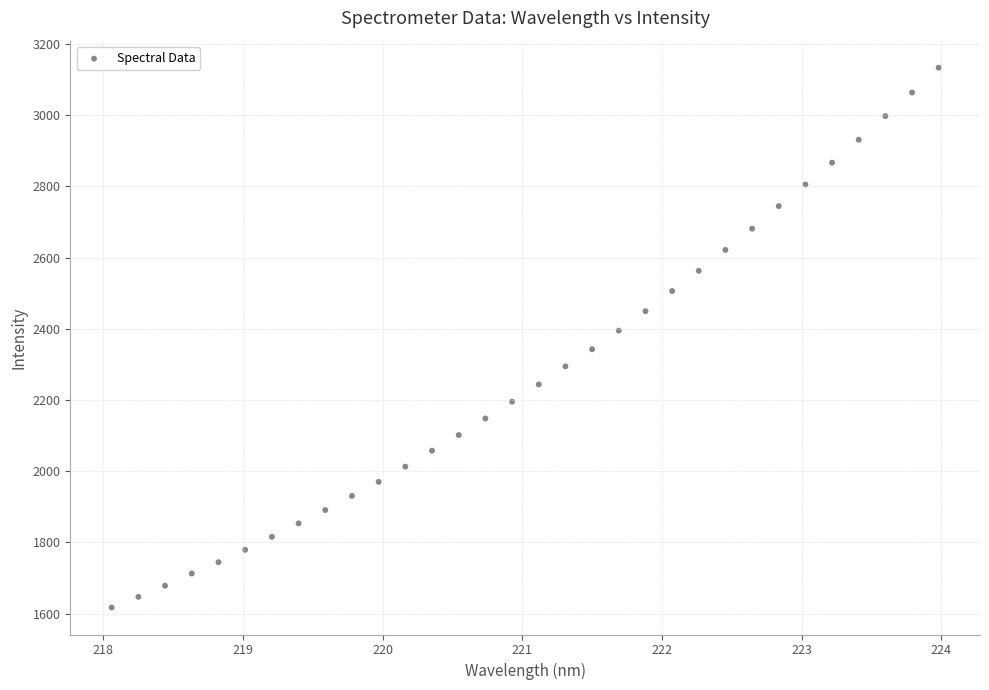

What is the range of X values (max minus min)?

5.9